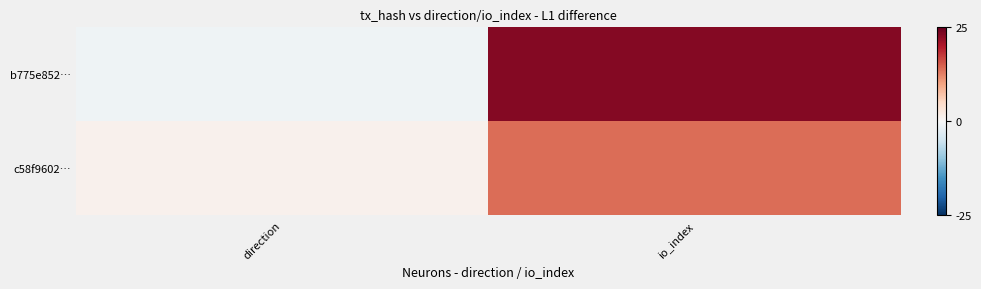

Count the number of data series in this chart.

2